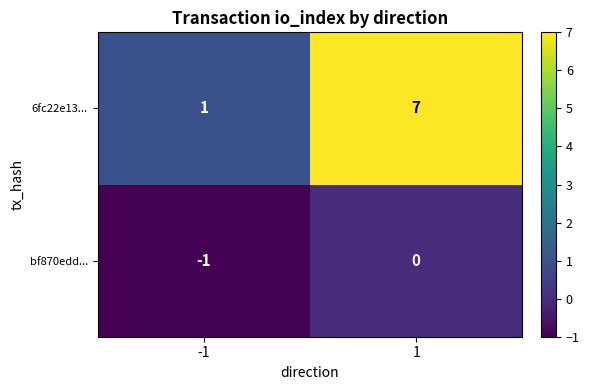

What is the total value across all series at 1?

7